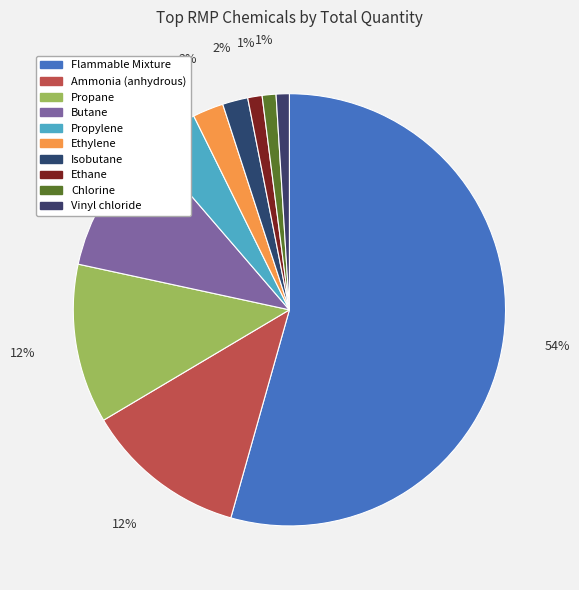

What is the change in value from Ammonia (anhydrous) to Chlorine?

-12548185498